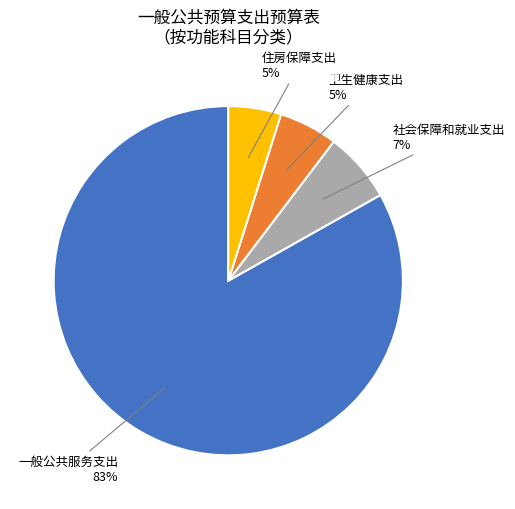

To the nearest percent, what is the average slice percentage?

25%